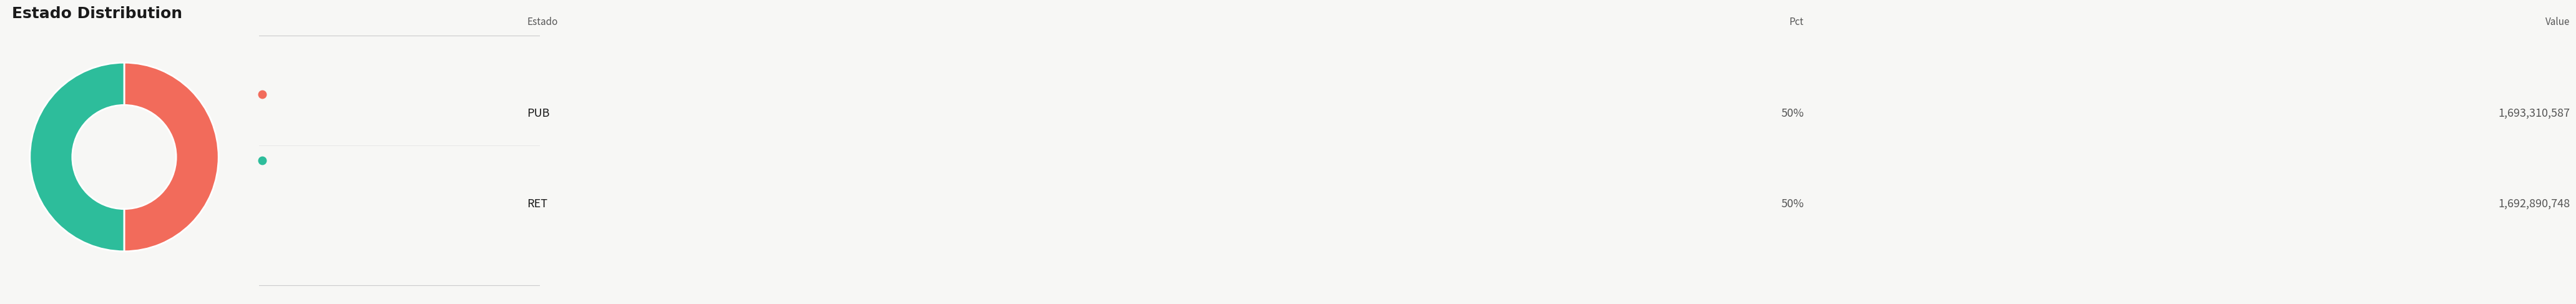

How many segments does this pie chart have?

2